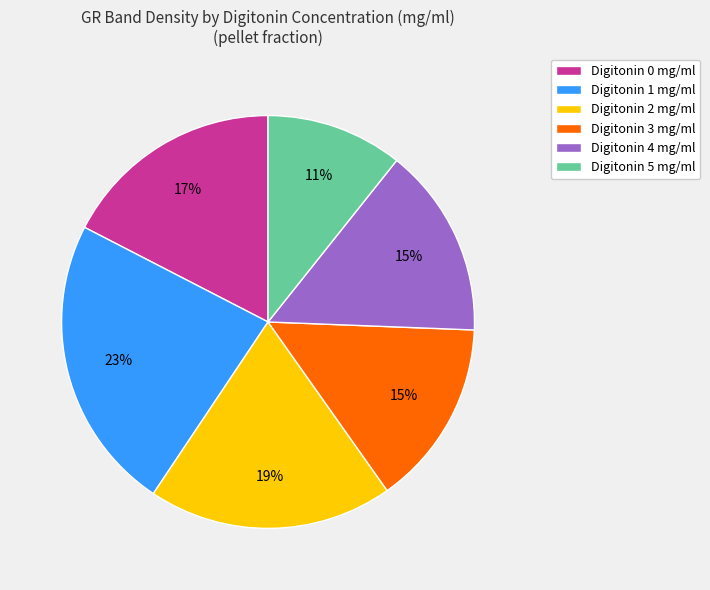

To the nearest percent, what is the average slice percentage?

17%